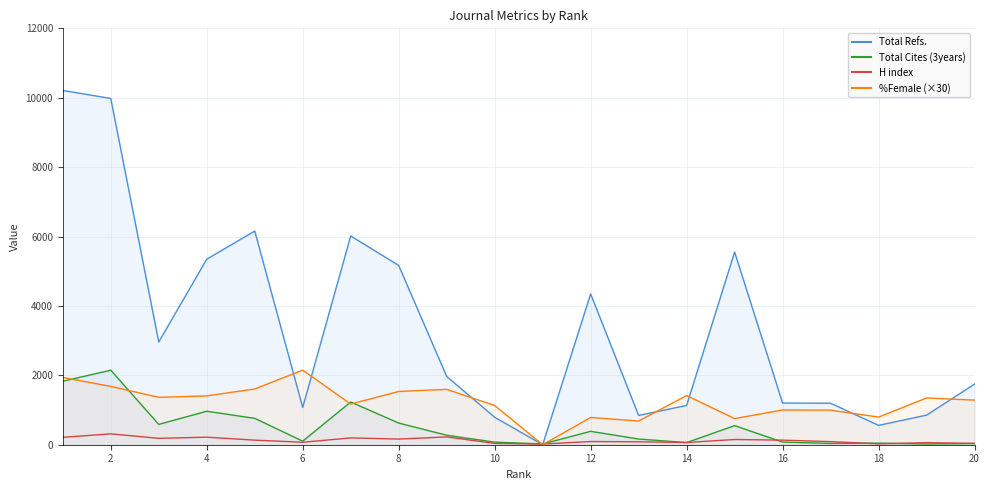

Where is the first local maximum for Total Cites (3years)?

2